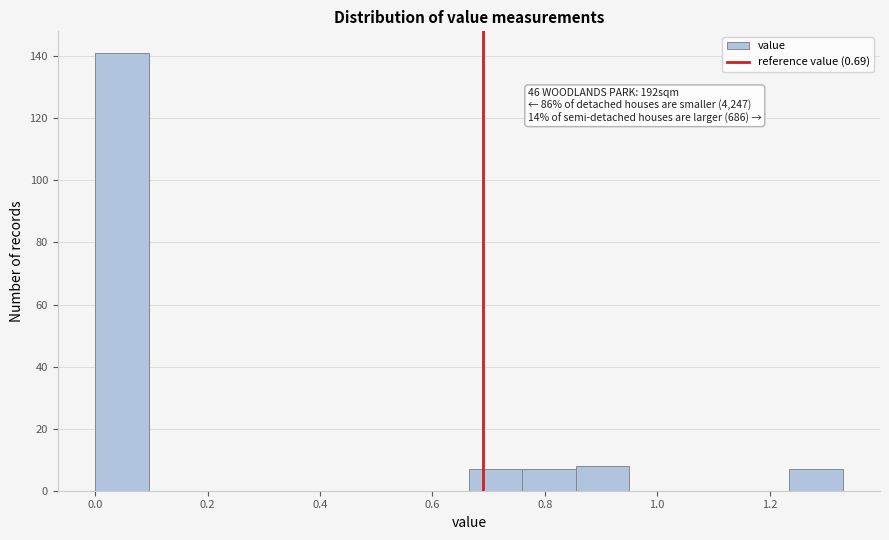

Which range on the x-axis has the tallest bar?

0.000 to 0.095